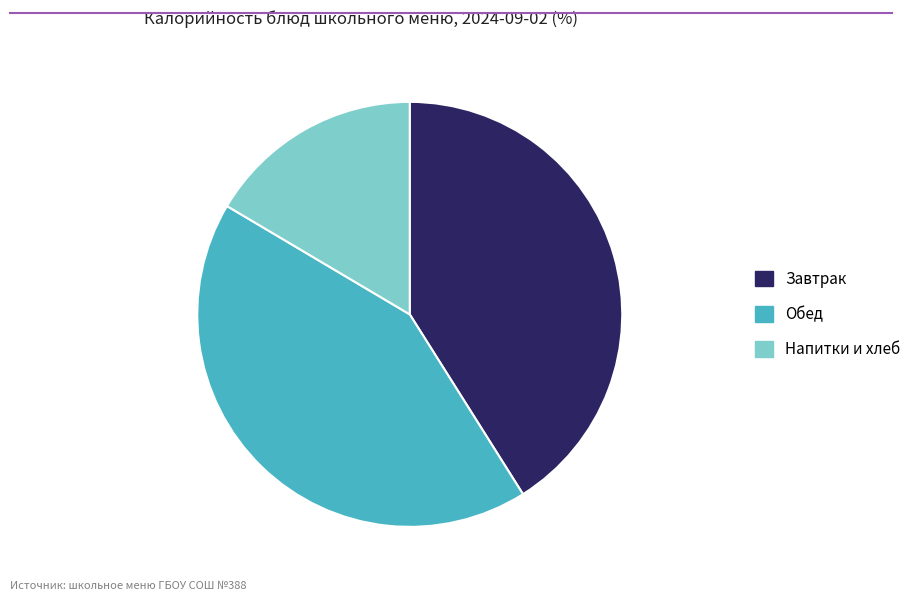

Which category has the smallest portion of the pie?

Напитки и хлеб